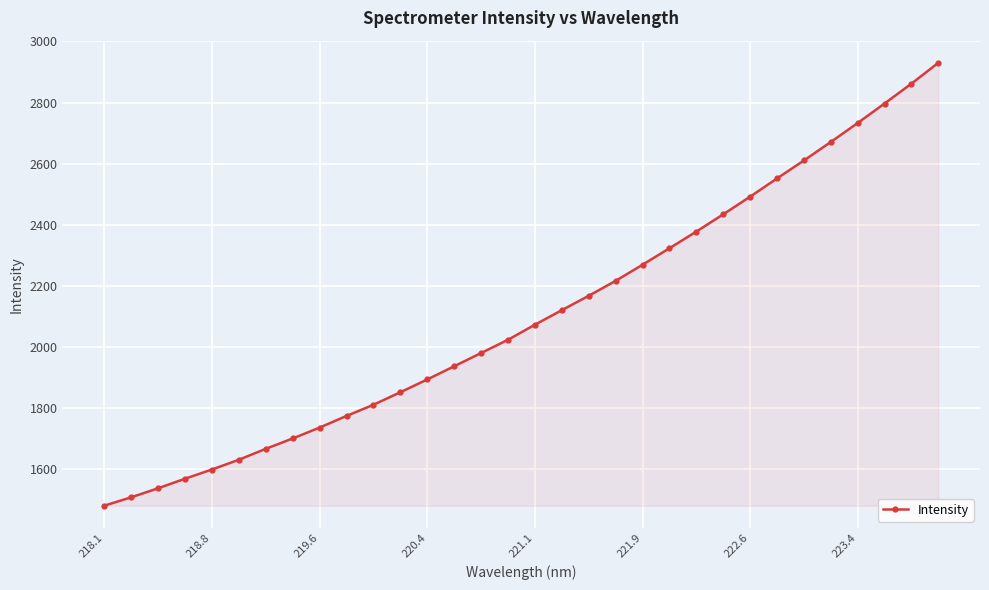

What is the greatest value displayed?

2930.1